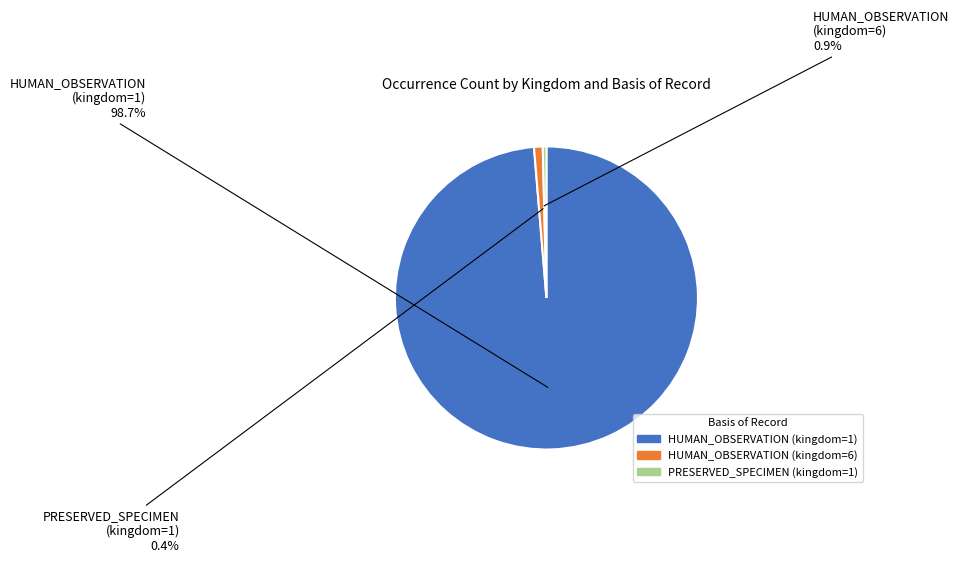

What percentage is NOT represented by PRESERVED_SPECIMEN (kingdom=1)?

99.6%